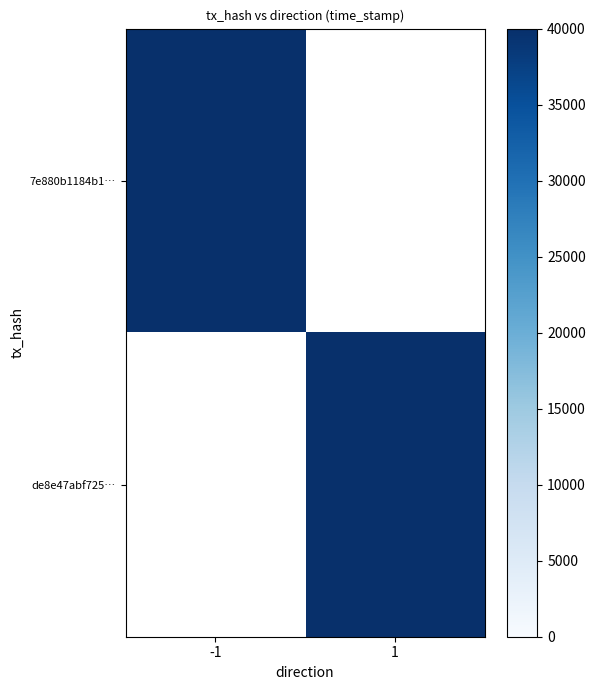

List the series in order of their peak value, lowest first.

de8e47abf72532822886bccffe42e30268628cd, 7e880b1184b17e30699799c52f5bef3881893b8